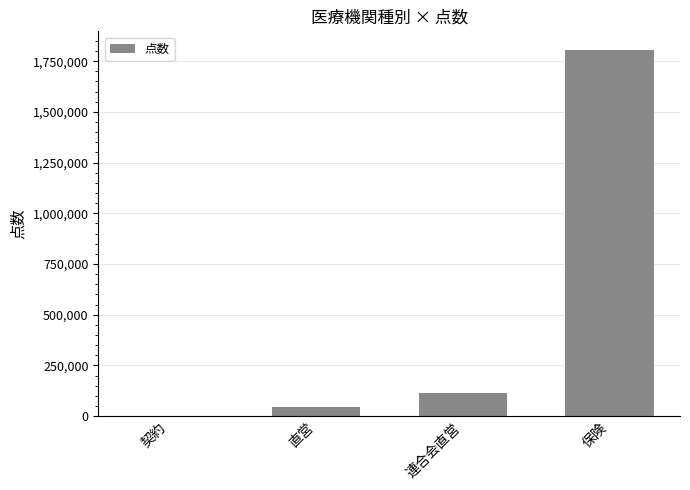

Which category has the highest value across all series?

保険